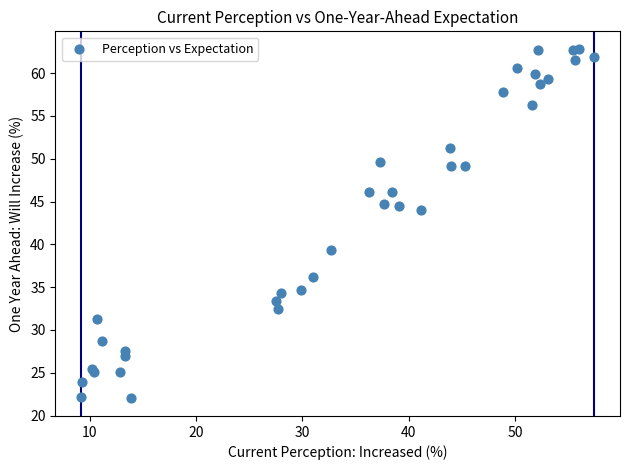

What Y value in the scatter plot is closest to 42?

44.0